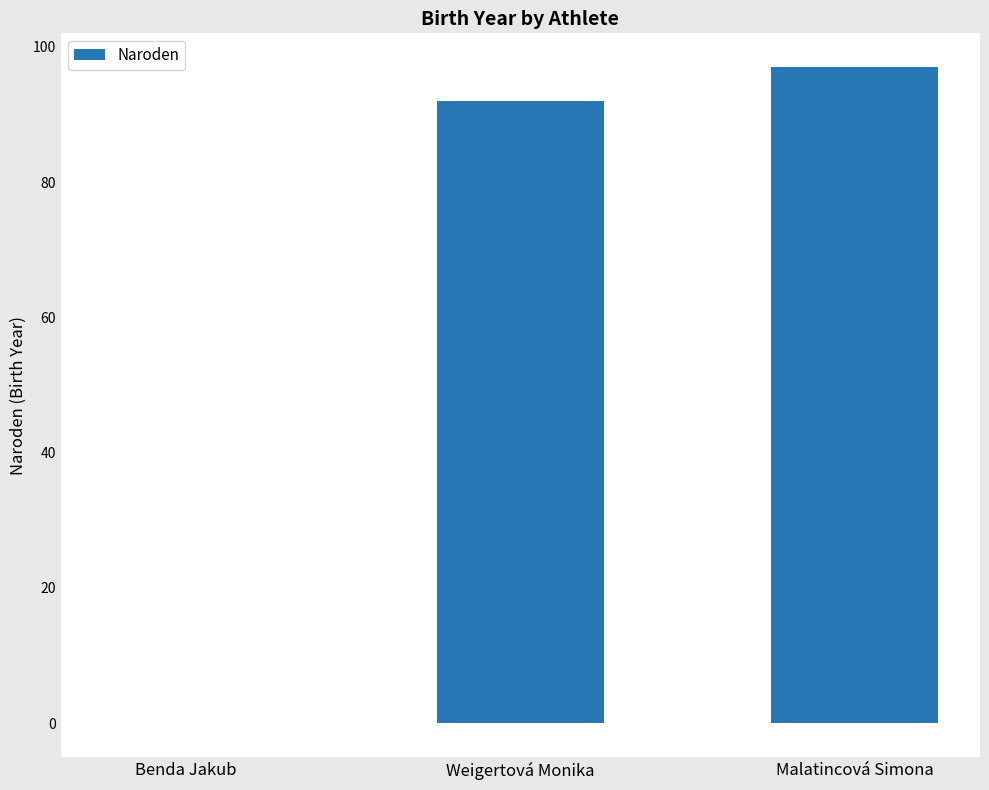

Are the bars horizontal?

No